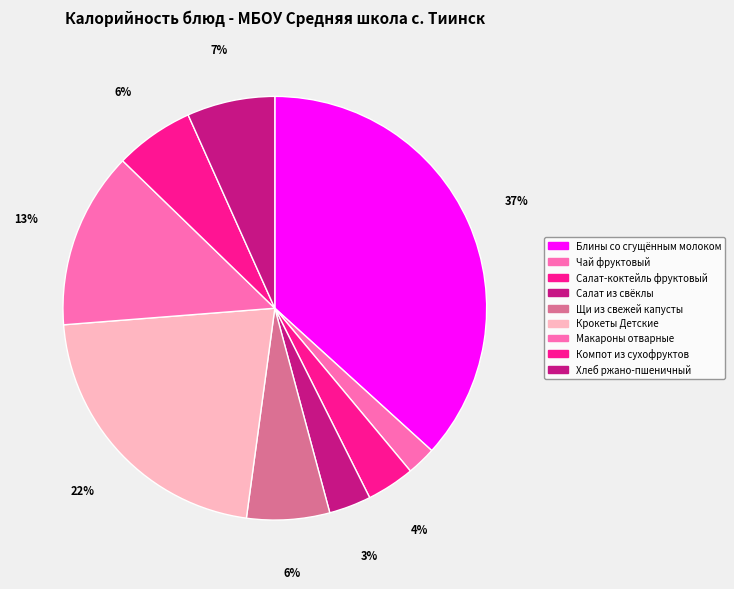

To the nearest percent, what percentage of the pie is Крокеты Детские?

22%